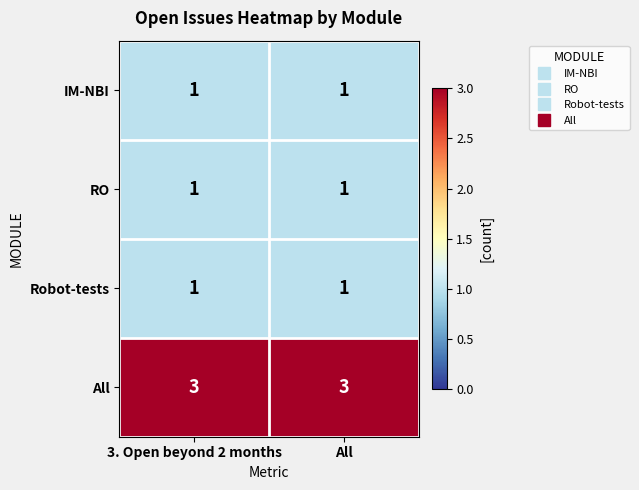

What is the greatest value displayed?

3